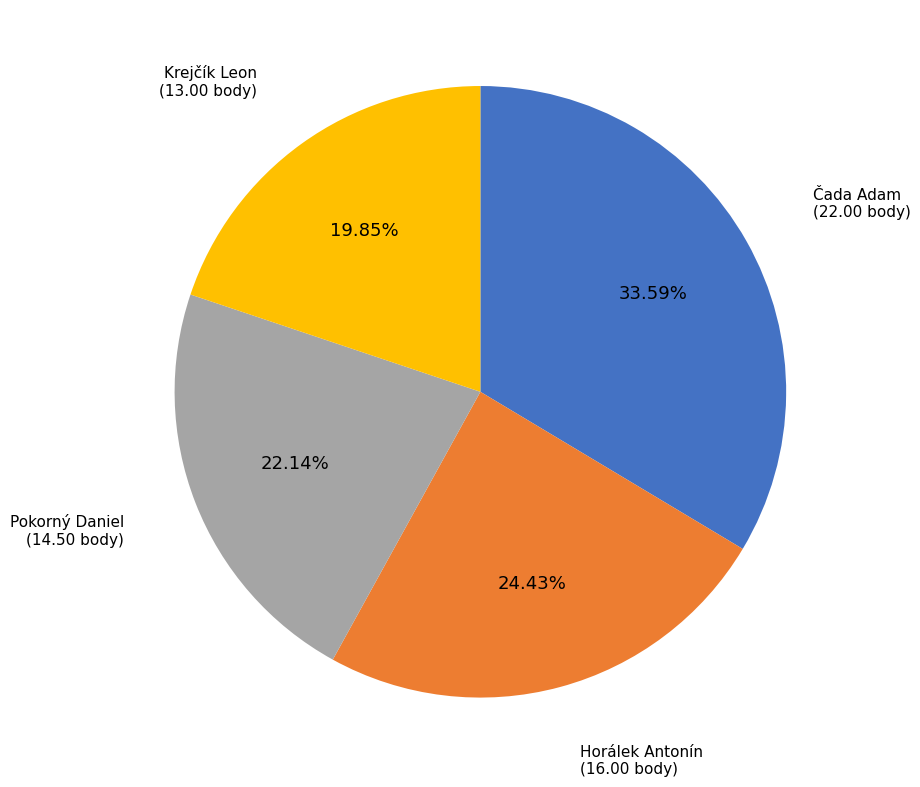

How many segments does this pie chart have?

4